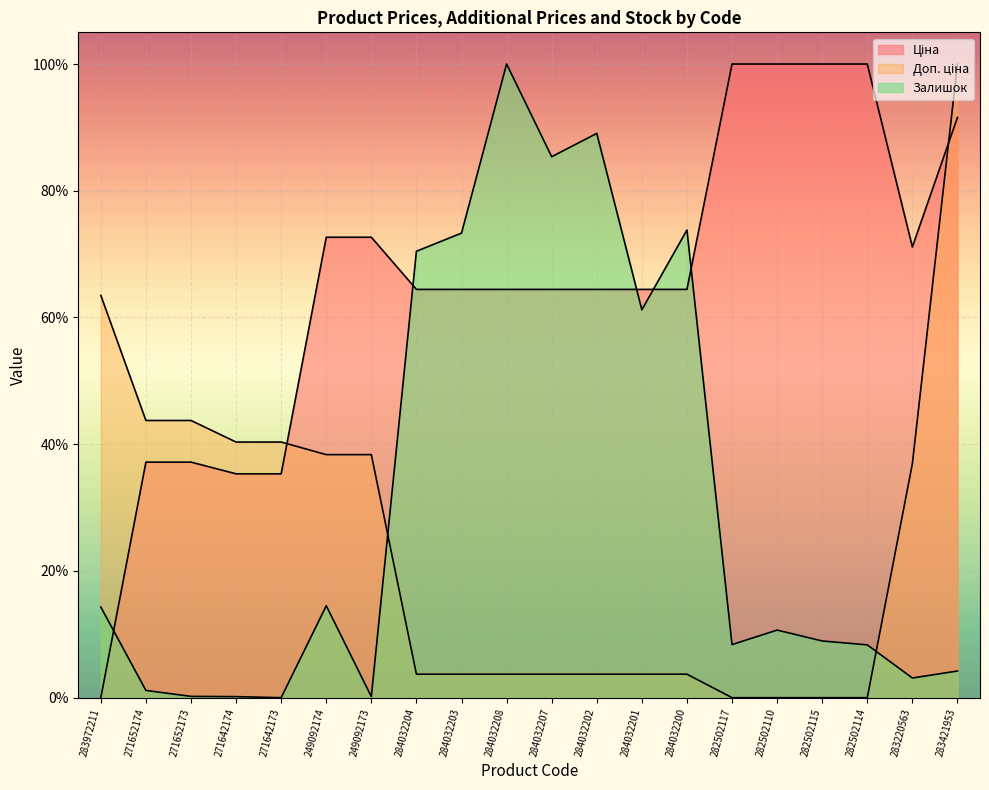

Rank the categories by Залишок value from lowest to highest.

271642173, 271642174, 249092173, 271652173, 271652174, 283220563, 283421953, 282502114, 282502117, 282502115, 282502110, 283972211, 249092174, 284032201, 284032204, 284032203, 284032200, 284032207, 284032202, 284032208